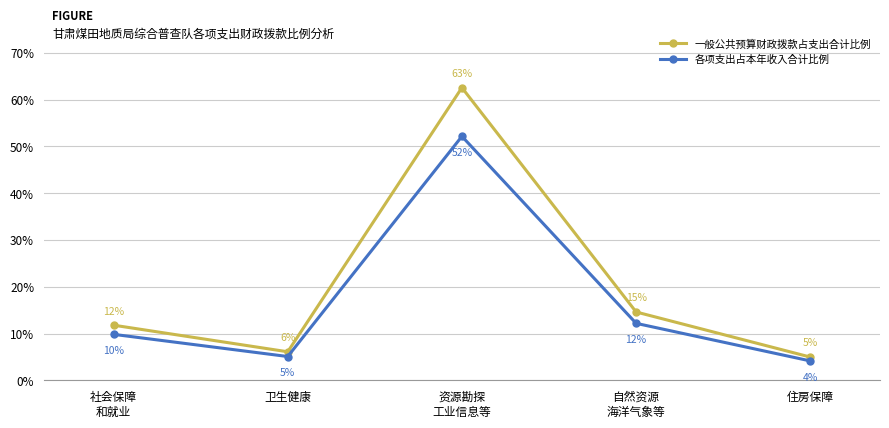

Reading right to left, extract all data points from this chart.

一般公共预算财政拨款占支出合计比例: 0.0	0.1	0.6	0.1	0.1
各项支出占本年收入合计比例: 0.0	0.1	0.5	0.1	0.1